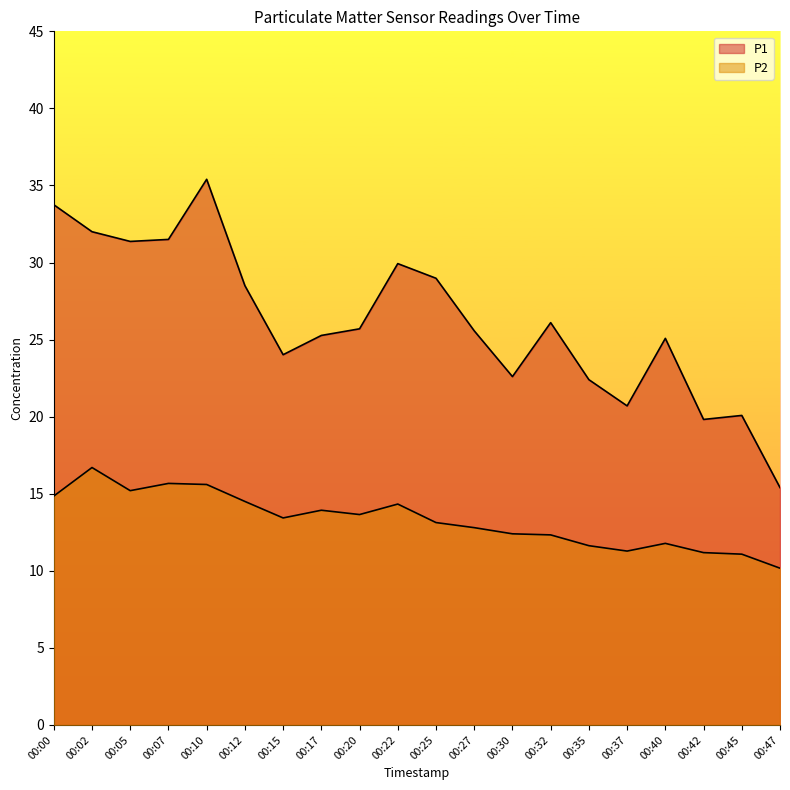

Is the value of P2 at 00:00 greater than the value of P1 at 00:17?

No